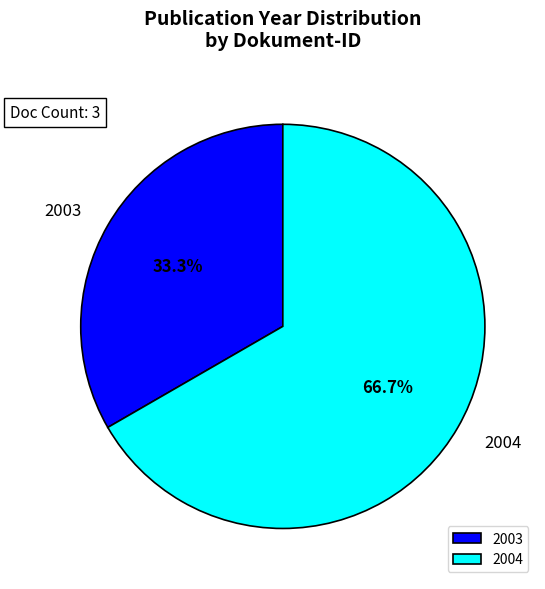

What percentage is NOT represented by 2004?

33.3%